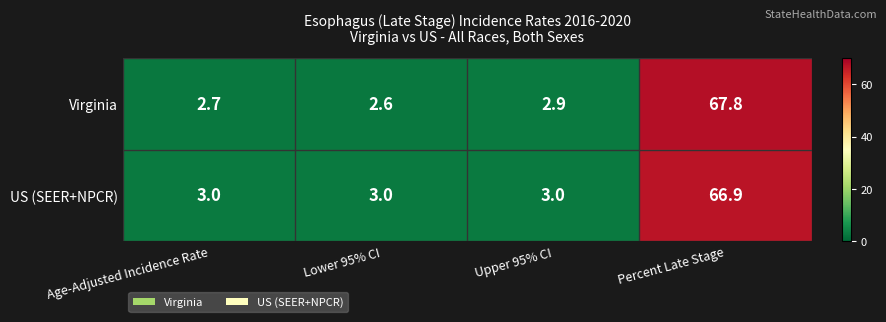

The value of US (SEER+NPCR) at Upper 95% CI is 3.0. True or false?

True